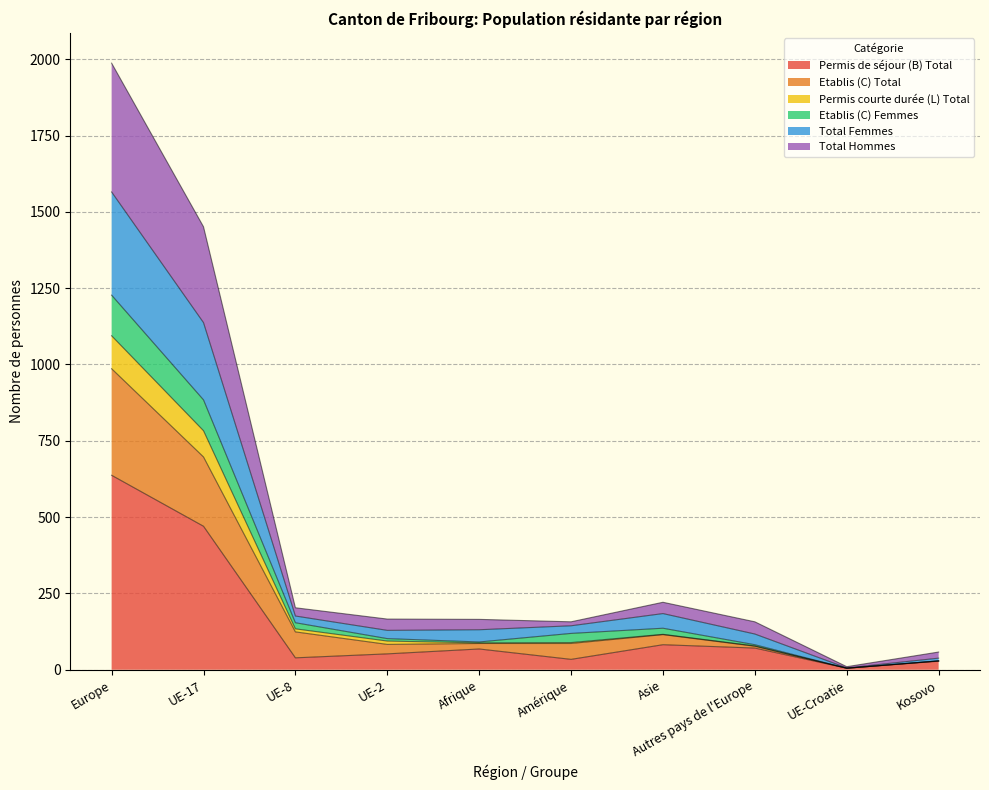

At which label does Permis de séjour (B) Total reach its peak?

Europe